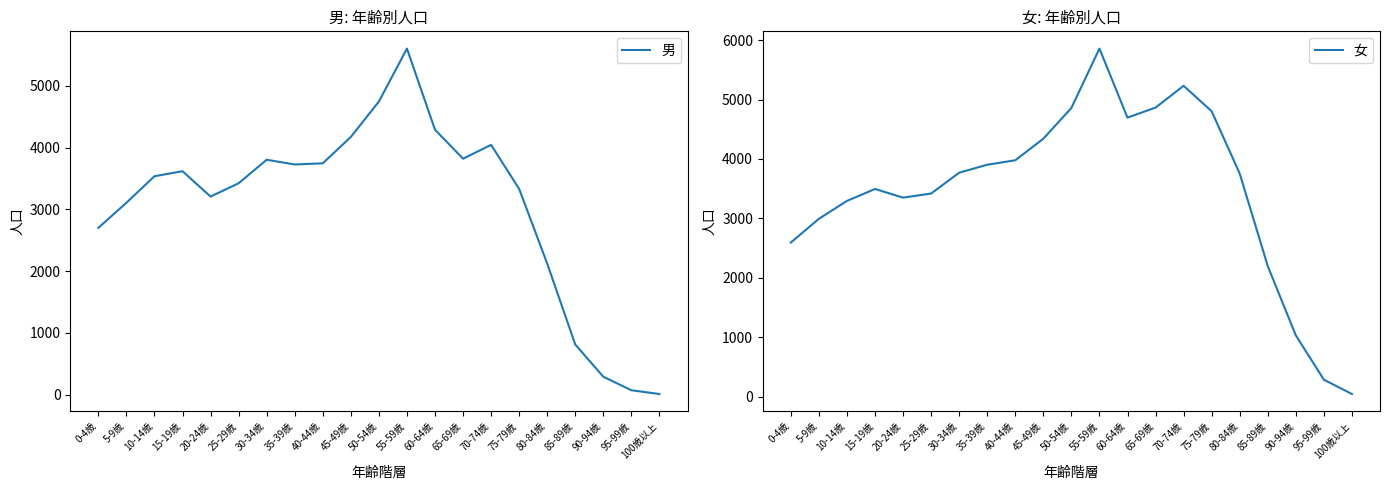

Does the chart display data point markers on the line(s)?

No